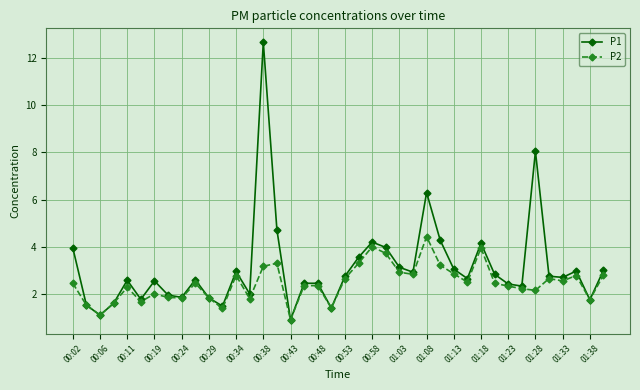

Which series has the largest range (max minus min)?

P1